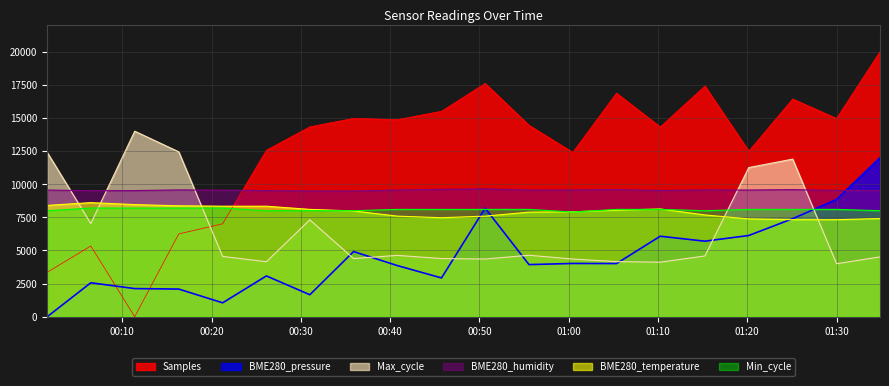

True or false: Min_cycle and BME280_temperature cross at least once.

True